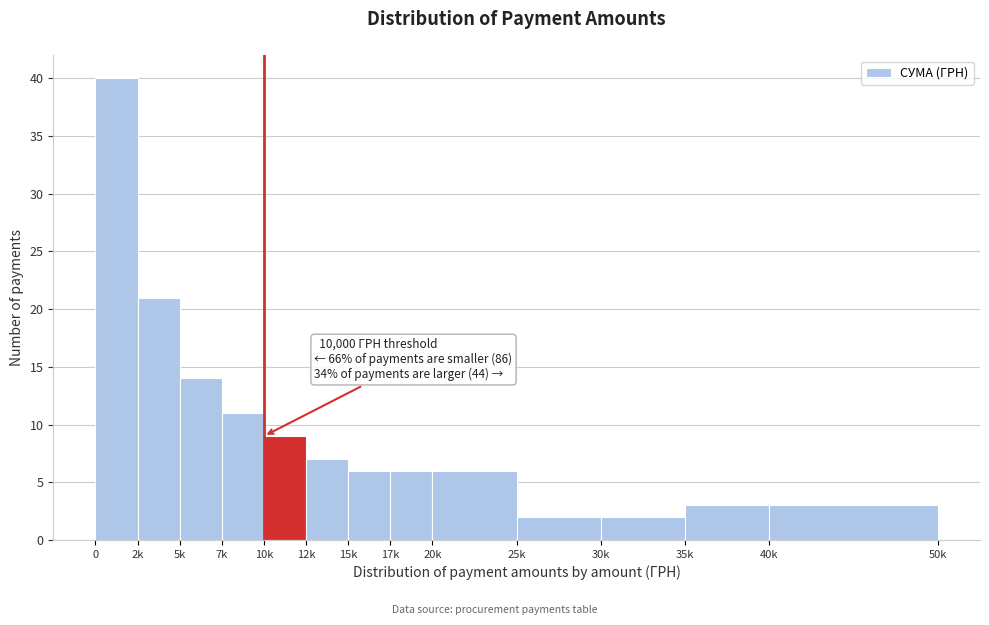

Reading left to right, transcribe all the data shown in this chart.

40	21	14	11	9	7	6	6	6	2	2	3	3